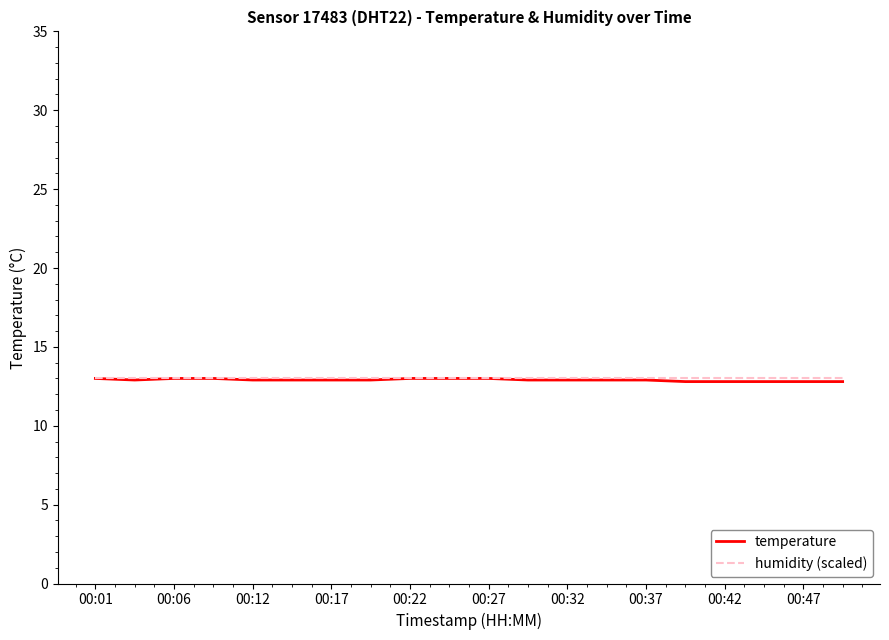

What is the maximum value for temperature?

13.0